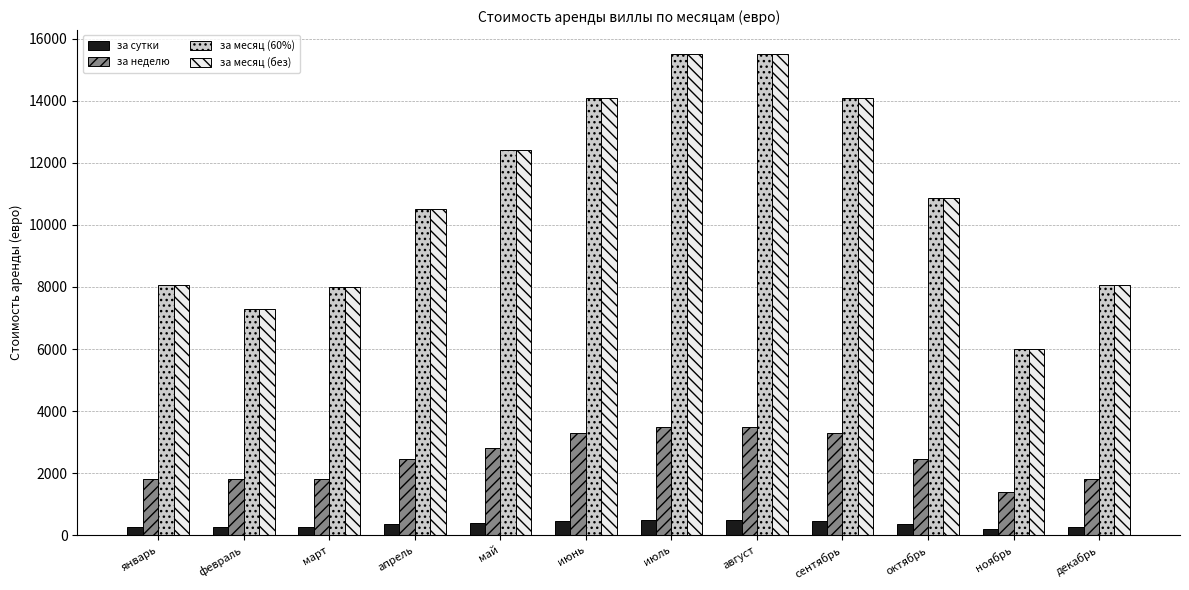

What value does the за сутки series have at март, to the nearest 50?

250